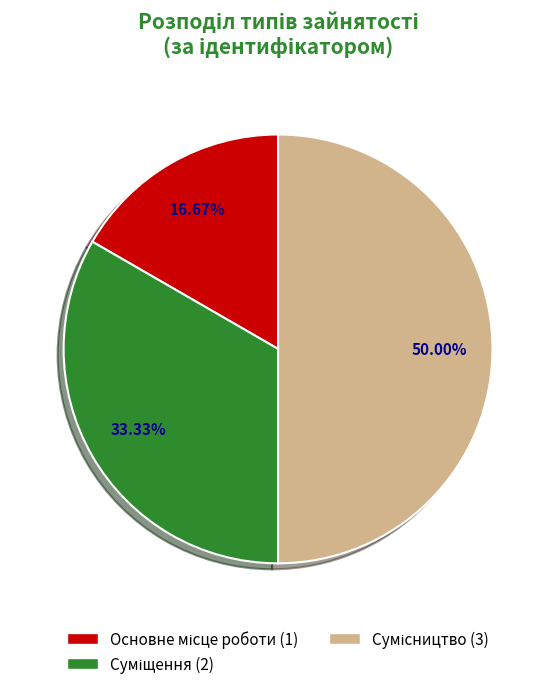

To the nearest percent, what percentage of the pie is Основне місце роботи?

17%